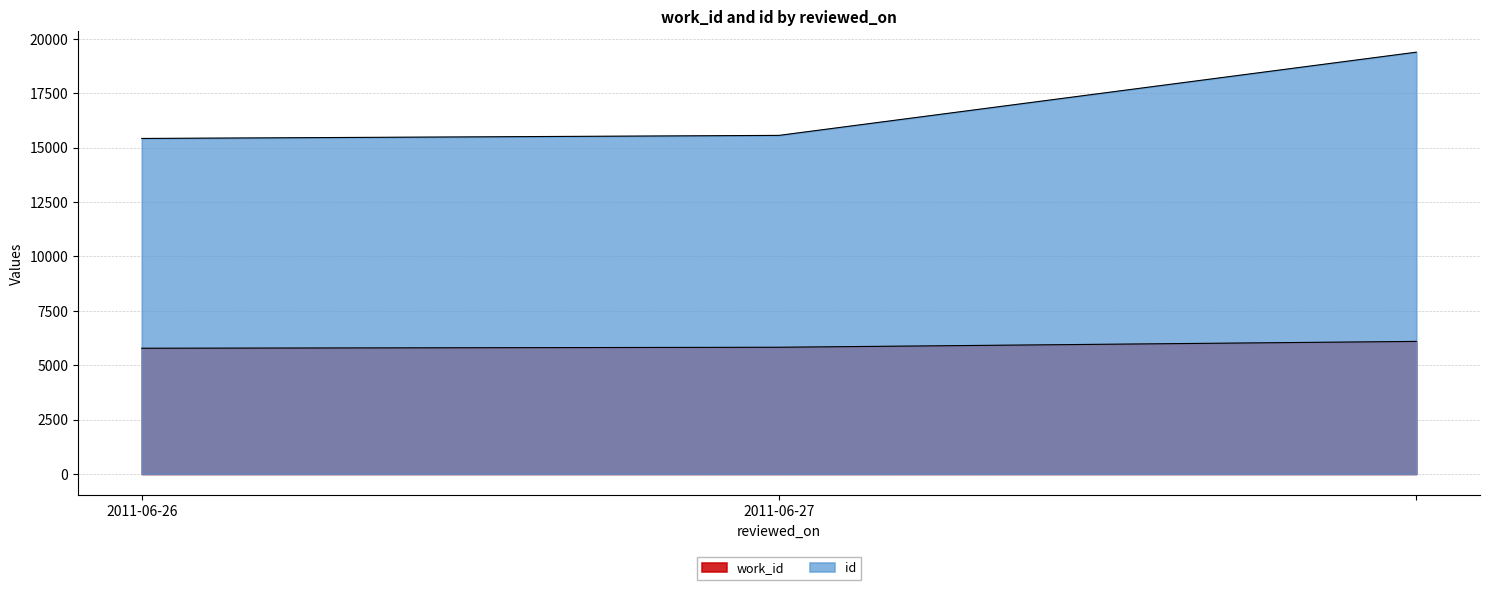

Which series has the largest total across all categories?

id